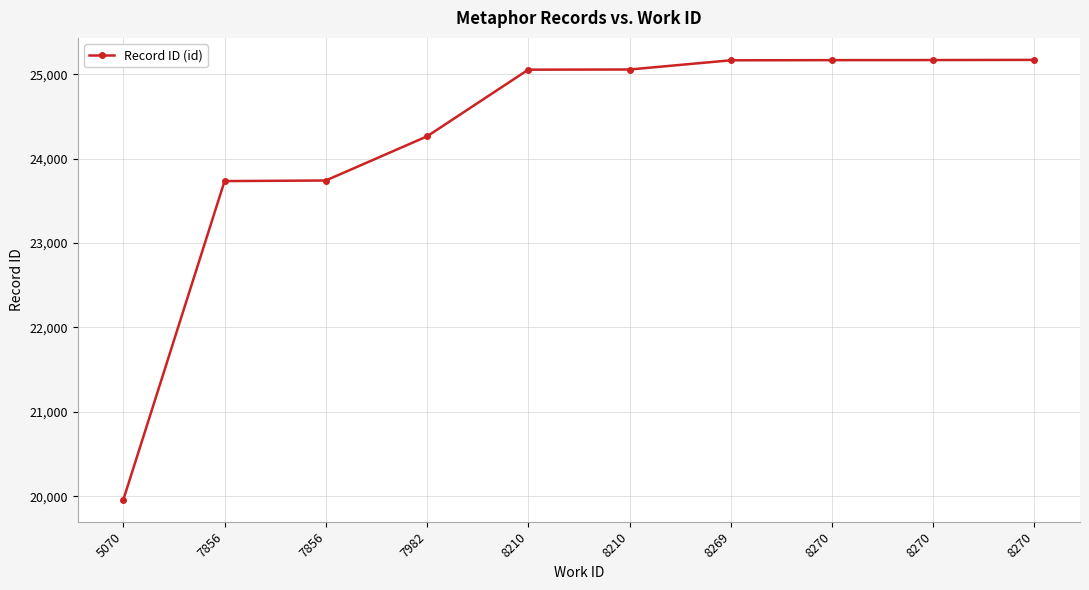

Does the chart display data point markers on the line(s)?

Yes